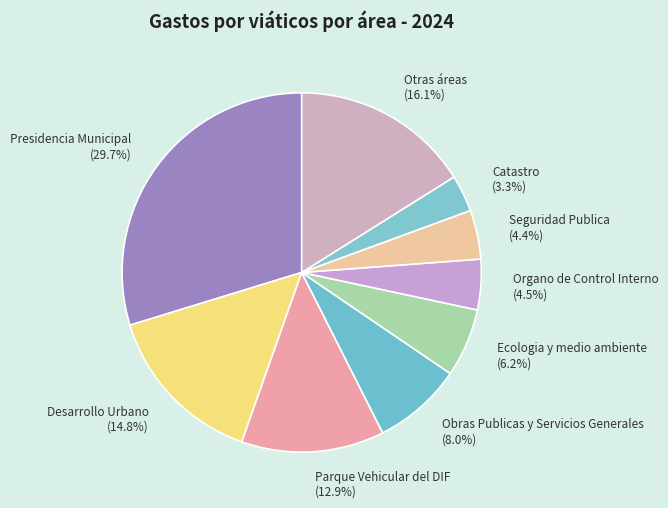

Between Parque Vehicular del DIF and Ecologia y medio ambiente, which is larger?

Parque Vehicular del DIF